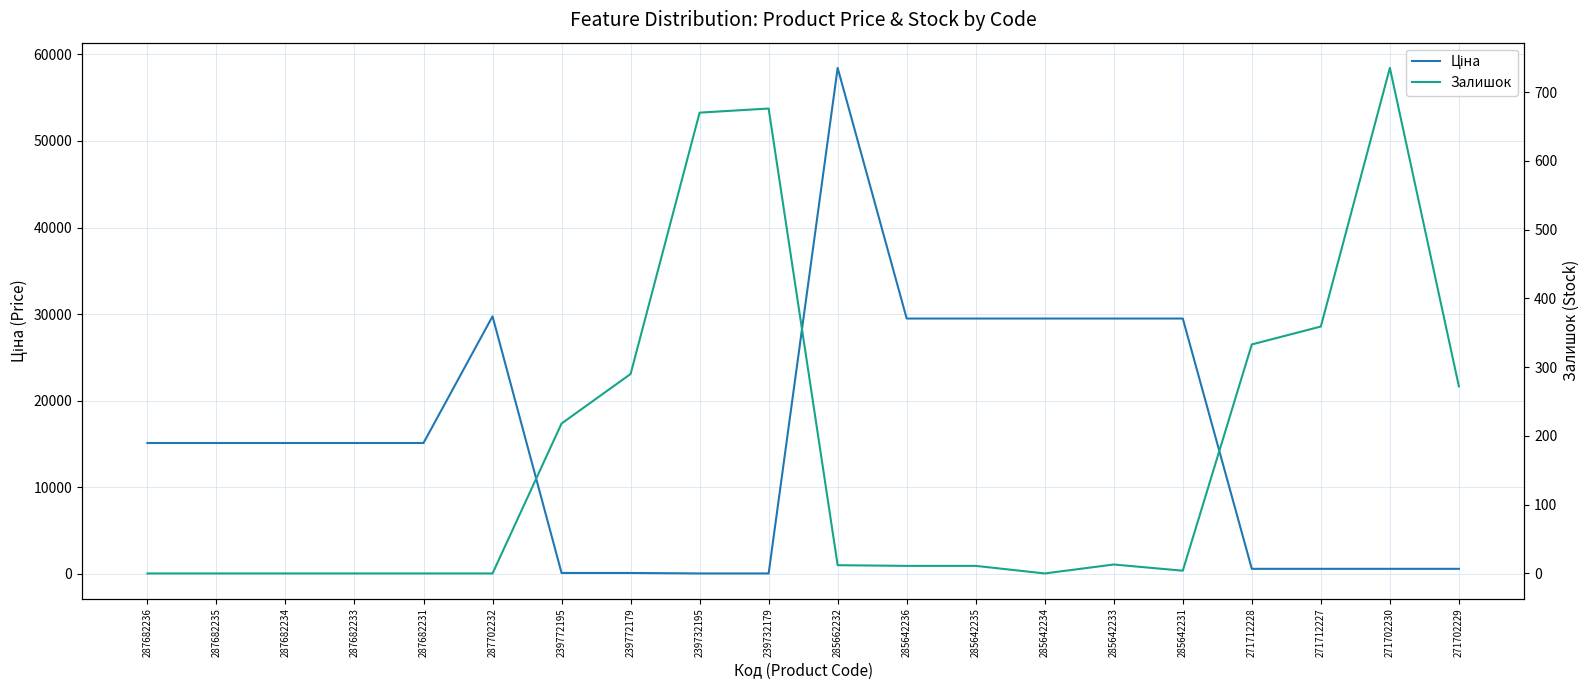

Reading left to right, list all the values displayed in this chart.

Ціна: 287682236=15120.0	287682235=15120.0	287682234=15120.0	287682233=15120.0	287682231=15120.0	287702232=29747.2	239772195=114.1	239772179=114.1	239732195=57.0	239732179=57.0	285662232=58426.5	285642236=29491.5	285642235=29491.5	285642234=29491.5	285642233=29491.5	285642231=29491.5	271712228=589.9	271712227=589.9	271702230=589.9	271702229=589.9
Залишок: 287682236=0.0	287682235=0.0	287682234=0.0	287682233=0.0	287682231=0.0	287702232=0.0	239772195=218.0	239772179=290.0	239732195=670.0	239732179=676.0	285662232=12.0	285642236=11.0	285642235=11.0	285642234=0.0	285642233=13.0	285642231=4.0	271712228=333.0	271712227=359.0	271702230=735.0	271702229=272.0